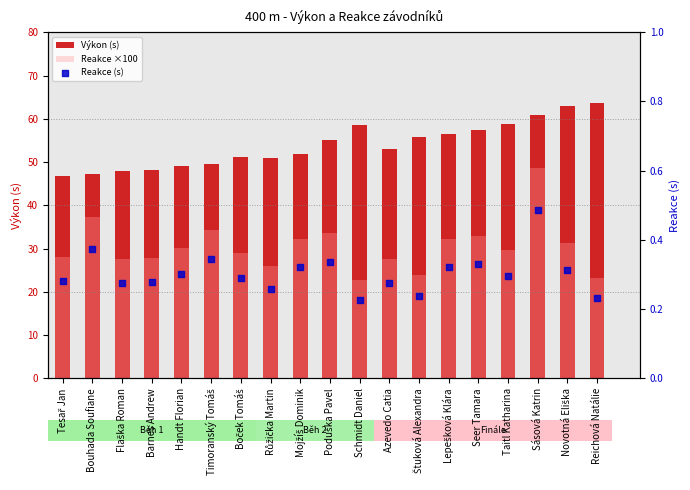

At which category is the sum across all series the highest?

Sásová Katrin